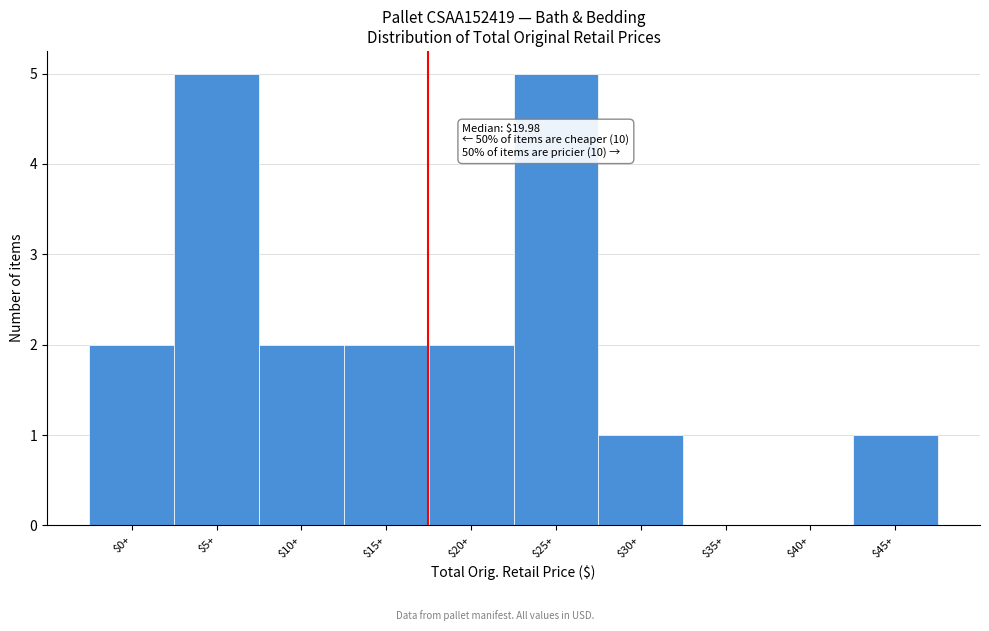

The value at $10+ is 1. True or false?

False